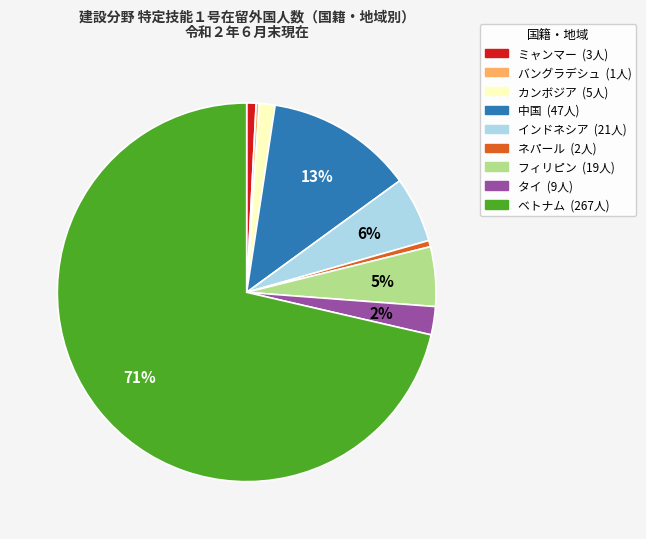

To the nearest percent, what percentage of the pie is カンボジア?

1%